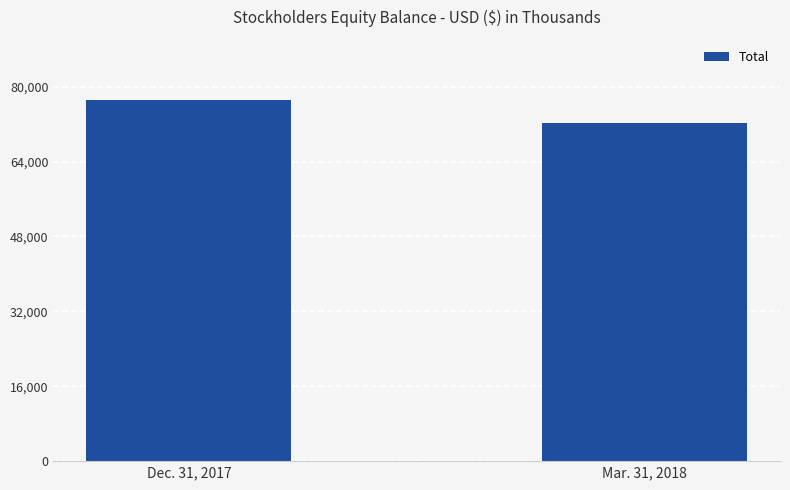

Read the value at Dec. 31, 2017, to the nearest 50.

77100